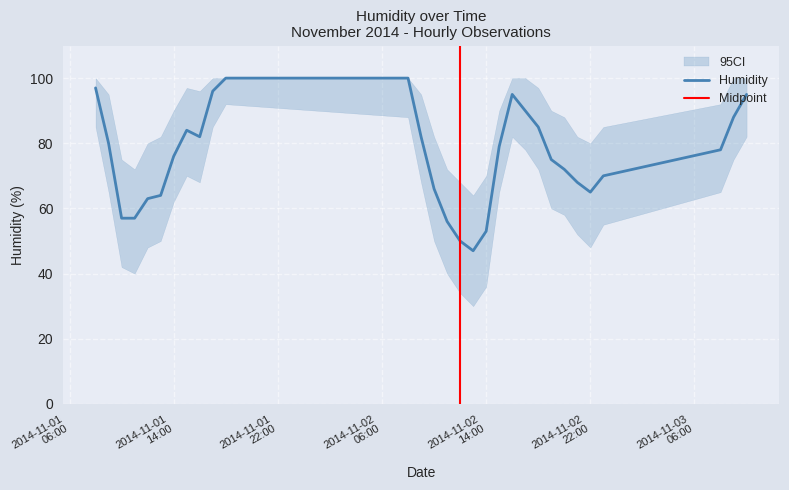

Between 2014-11-02 20:00 and 2014-11-02 10:00, which is larger?

2014-11-02 20:00